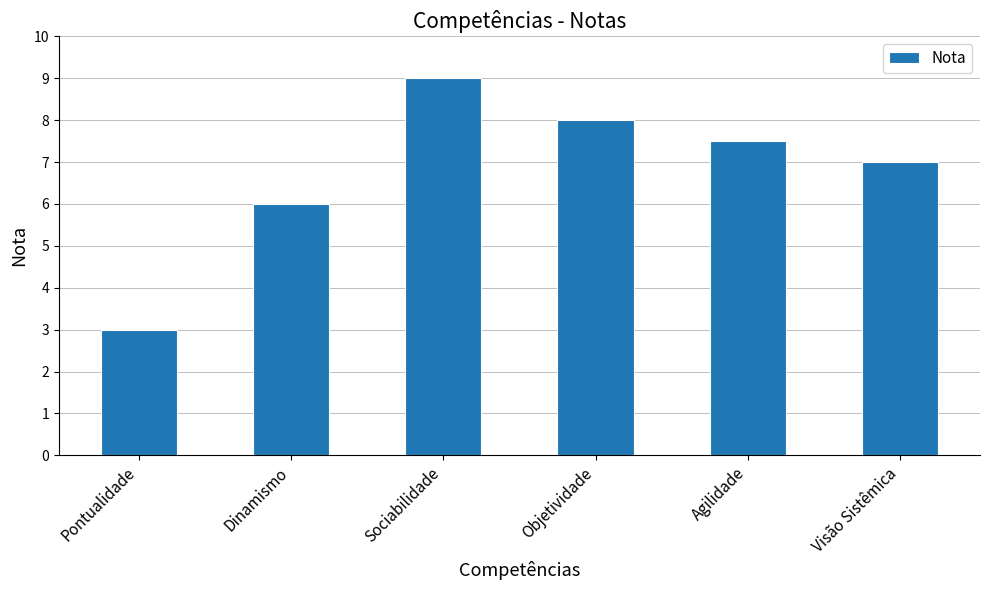

What is the sum of all values?

40.5